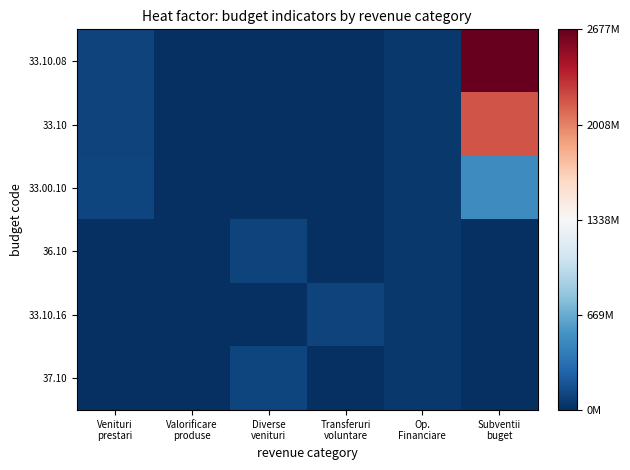

Reading right to left, list all the values displayed in this chart.

33.10.08: Subventii
buget=2677366000	Op.
Financiare=50363000	Transferuri
voluntare=2000	Diverse
venituri=9169000	Valorificare
produse=718000	Venituri
prestari=102329000
33.10: Subventii
buget=2180461000	Op.
Financiare=50363000	Transferuri
voluntare=2000	Diverse
venituri=9169000	Valorificare
produse=0	Venituri
prestari=103047000
33.00.10: Subventii
buget=496539000	Op.
Financiare=50363000	Transferuri
voluntare=2000	Diverse
venituri=0	Valorificare
produse=9169000	Venituri
prestari=112218000
36.10: Subventii
buget=362000	Op.
Financiare=50363000	Transferuri
voluntare=0	Diverse
venituri=103047000	Valorificare
produse=0	Venituri
prestari=9169000
33.10.16: Subventii
buget=4000	Op.
Financiare=50363000	Transferuri
voluntare=102329000	Diverse
venituri=0	Valorificare
produse=2000	Venituri
prestari=718000
37.10: Subventii
buget=154000	Op.
Financiare=50363000	Transferuri
voluntare=9169000	Diverse
venituri=112218000	Valorificare
produse=0	Venituri
prestari=2000